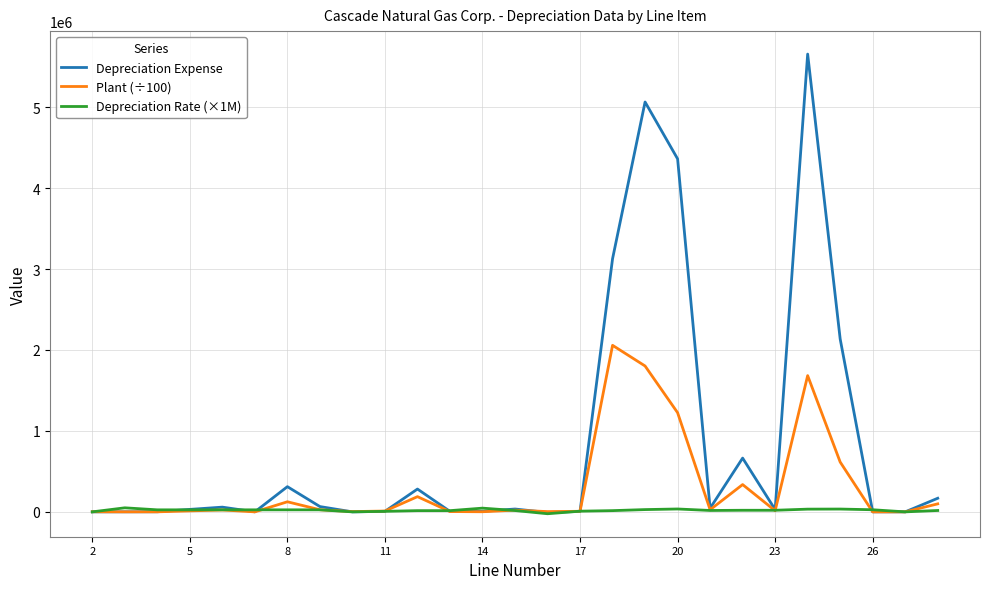

Rank the series by their average value, from lowest to highest.

Depreciation Rate (×1M), Plant (÷100), Depreciation Expense